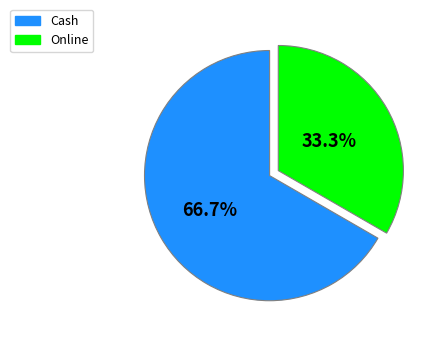

How many segments does this pie chart have?

2